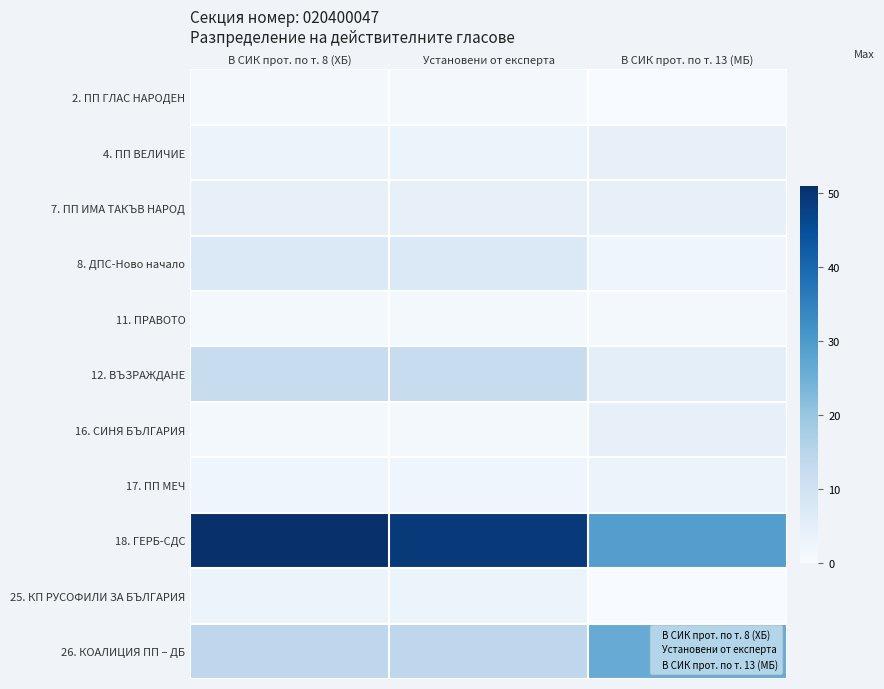

What is the sum of the 8. ДПС-Ново начало values at В СИК прот. по т. 8 (ХБ) and Установени от експерта?

14